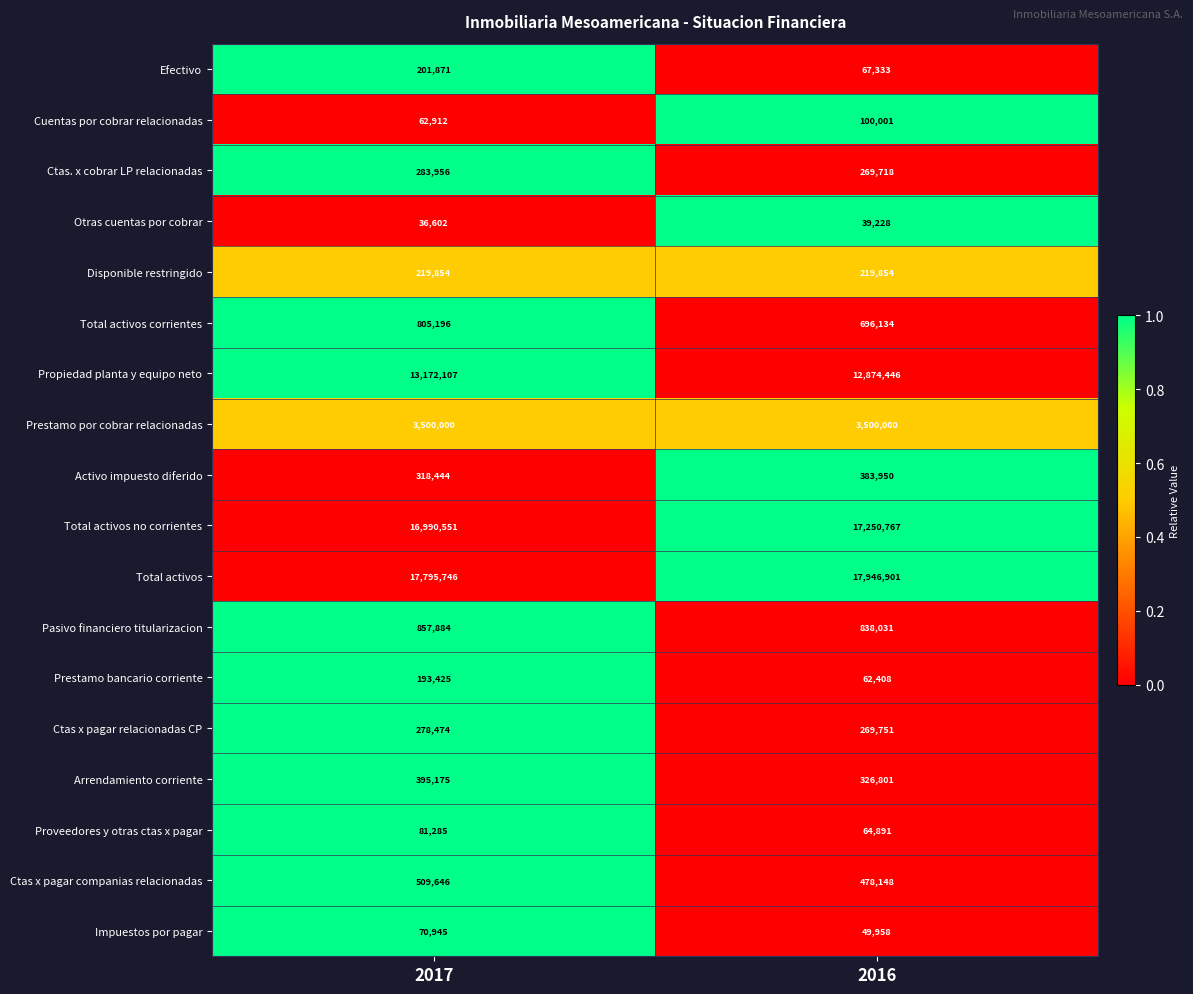

What is the difference between the highest and lowest values at 2016?

17907673